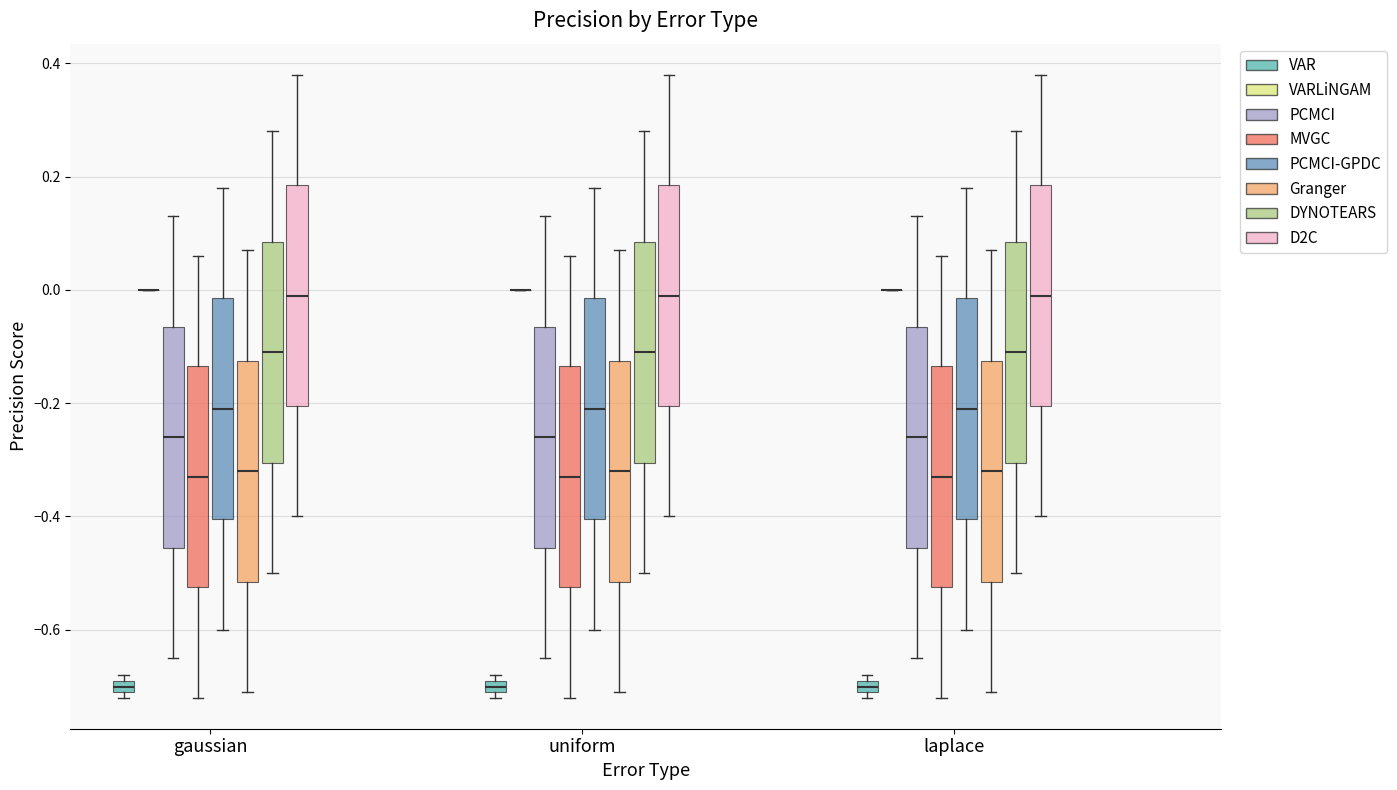

Where does the lower whisker of the box for gaussian (Granger) end on the y-axis? The values are not printed on the chart, so give them approximately, as read against the axis.

-0.70